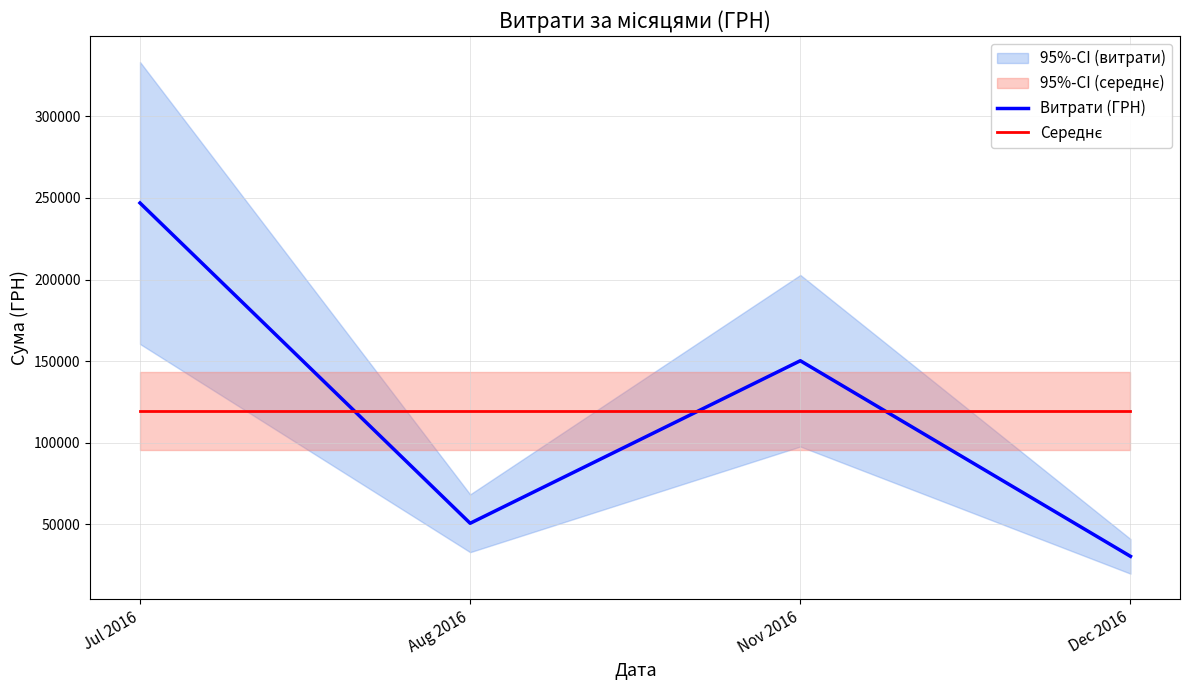

Rank the series by their maximum value, from highest to lowest.

Витрати (ГРН), Середнє